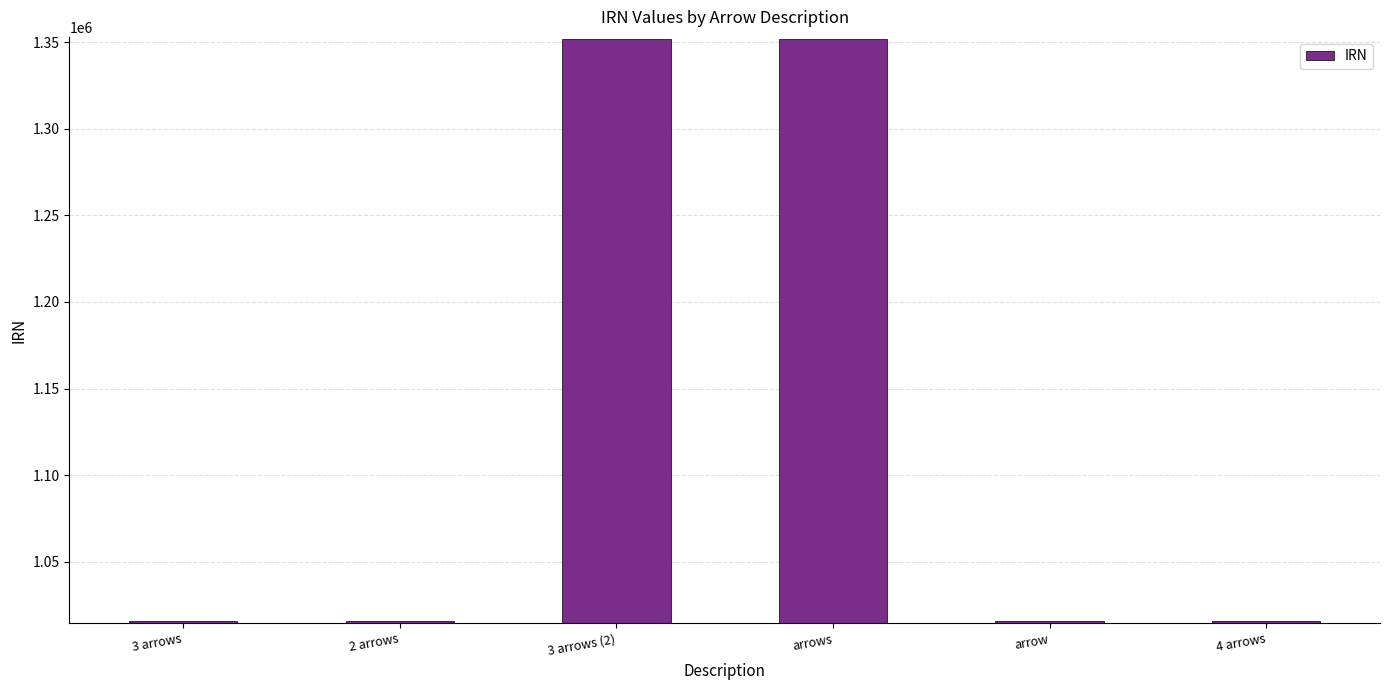

What is the label of the 2nd bar from the left?

2 arrows